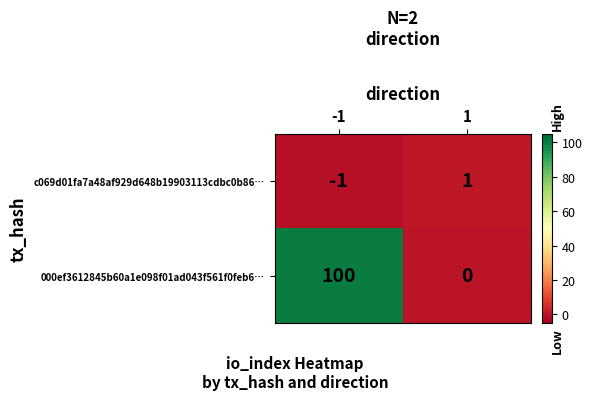

Reading right to left, extract all data points from this chart.

c069d01fa7a48af929d648b19903113cdbc0b86…: 1	-1
000ef3612845b60a1e098f01ad043f561f0feb6…: 0	100